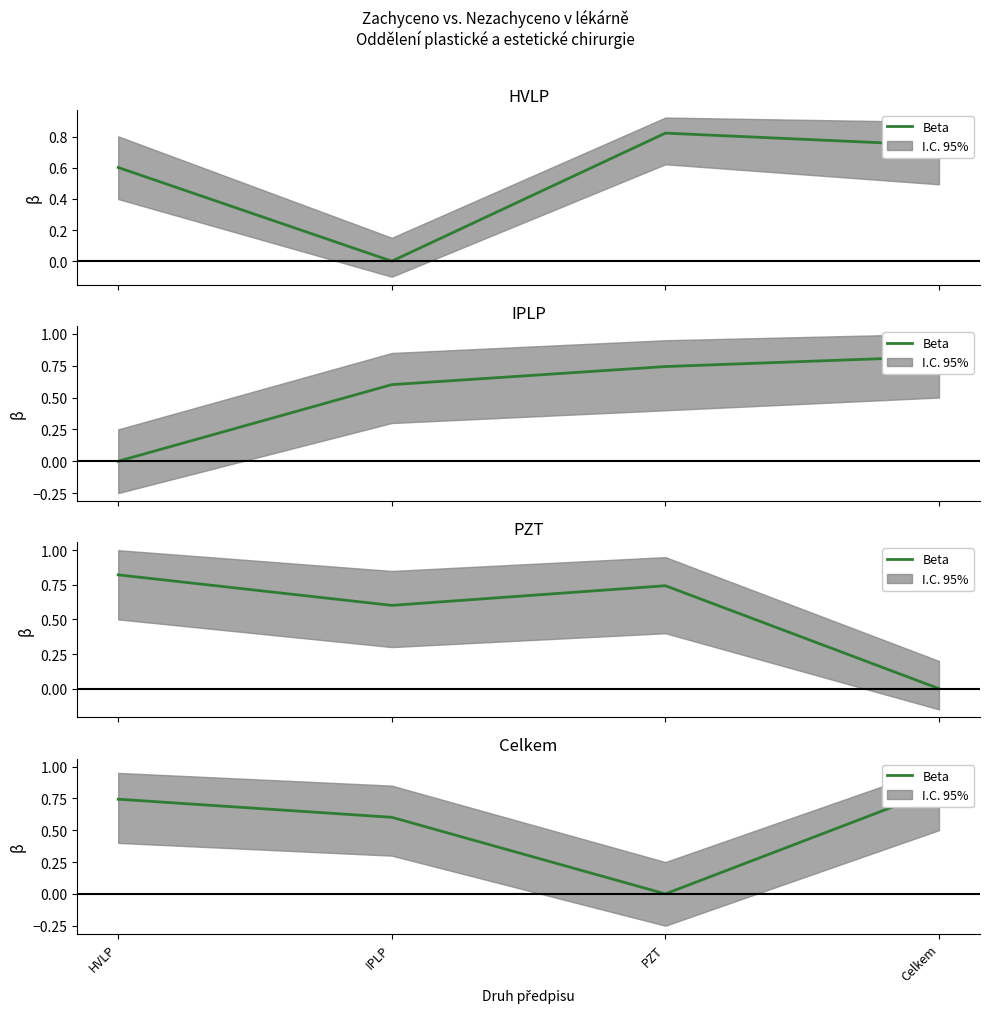

What is the label of the 1st point from the left?

HVLP